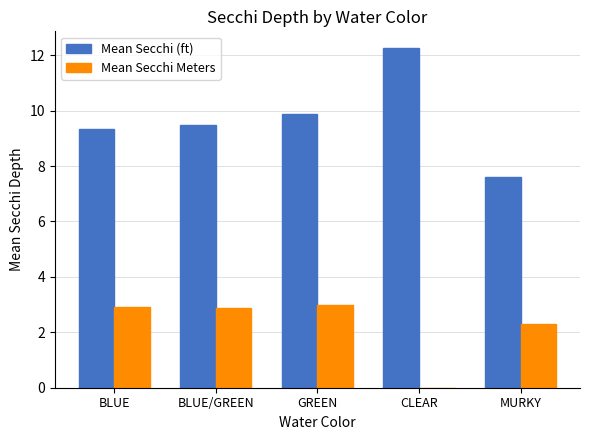

Which series has the largest total across all categories?

Mean Secchi (ft)